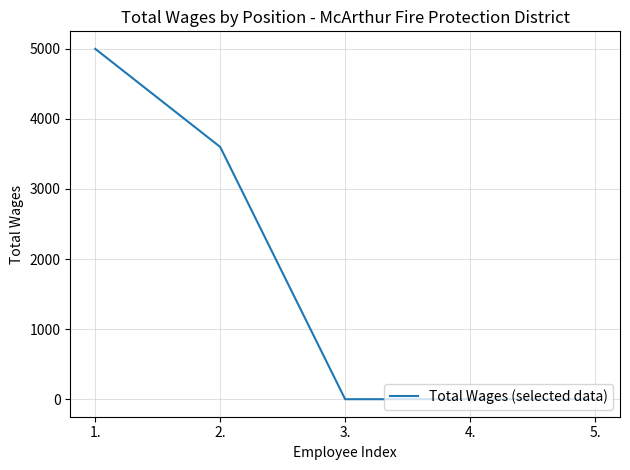

True or false: the data shows 1549 at 2..

False